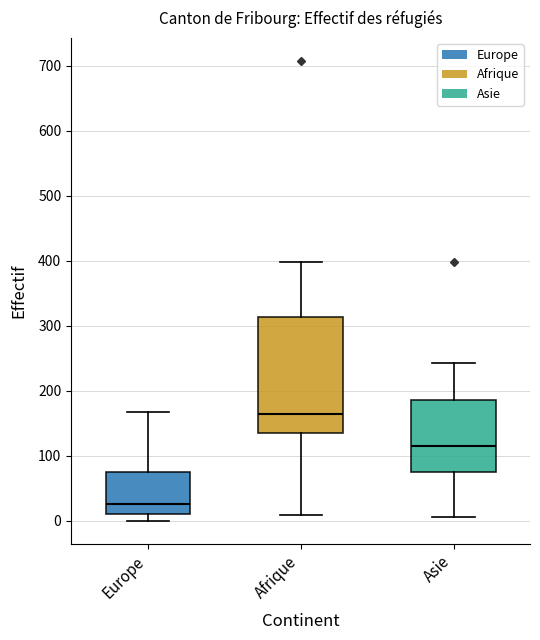

Where does the median line of the box for Afrique sit on the y-axis? The values are not printed on the chart, so give them approximately, as read against the axis.

170